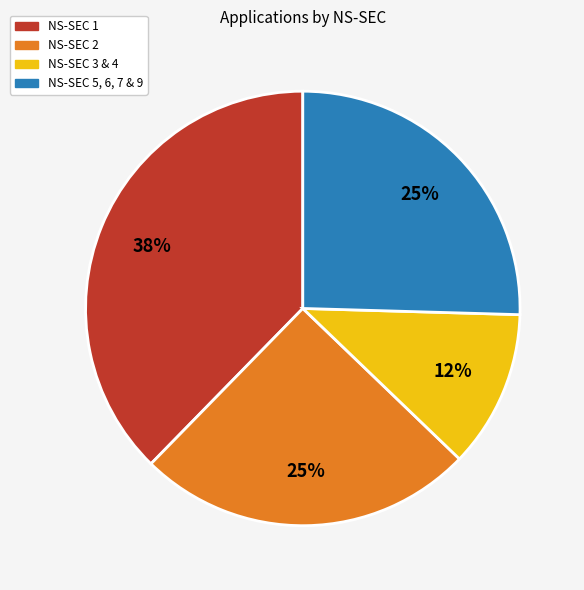

Does any single category account for the majority?

No